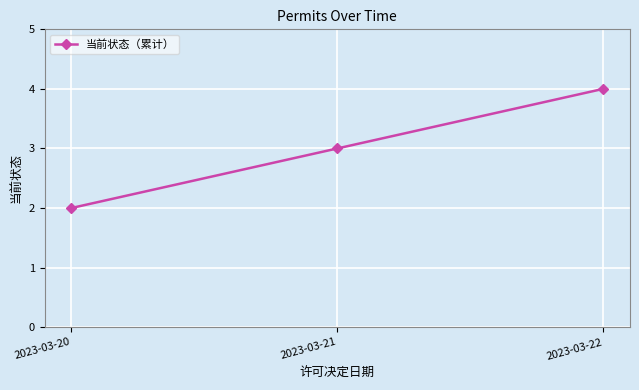

List the labels in order of value, largest first.

2023-03-22, 2023-03-21, 2023-03-20